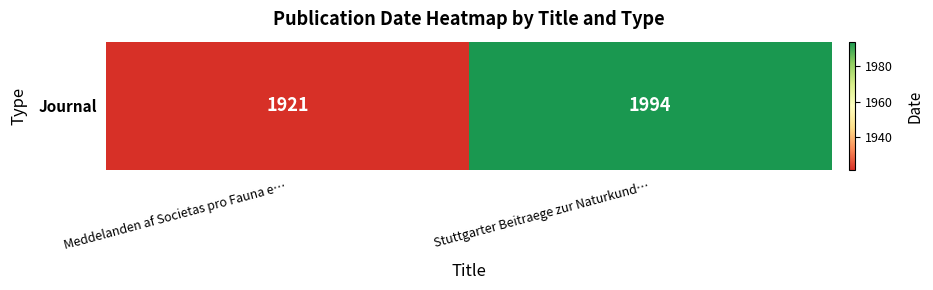

Rank the categories by value from highest to lowest.

Stuttgarter Beitraege zur Naturkund…, Meddelanden af Societas pro Fauna e…